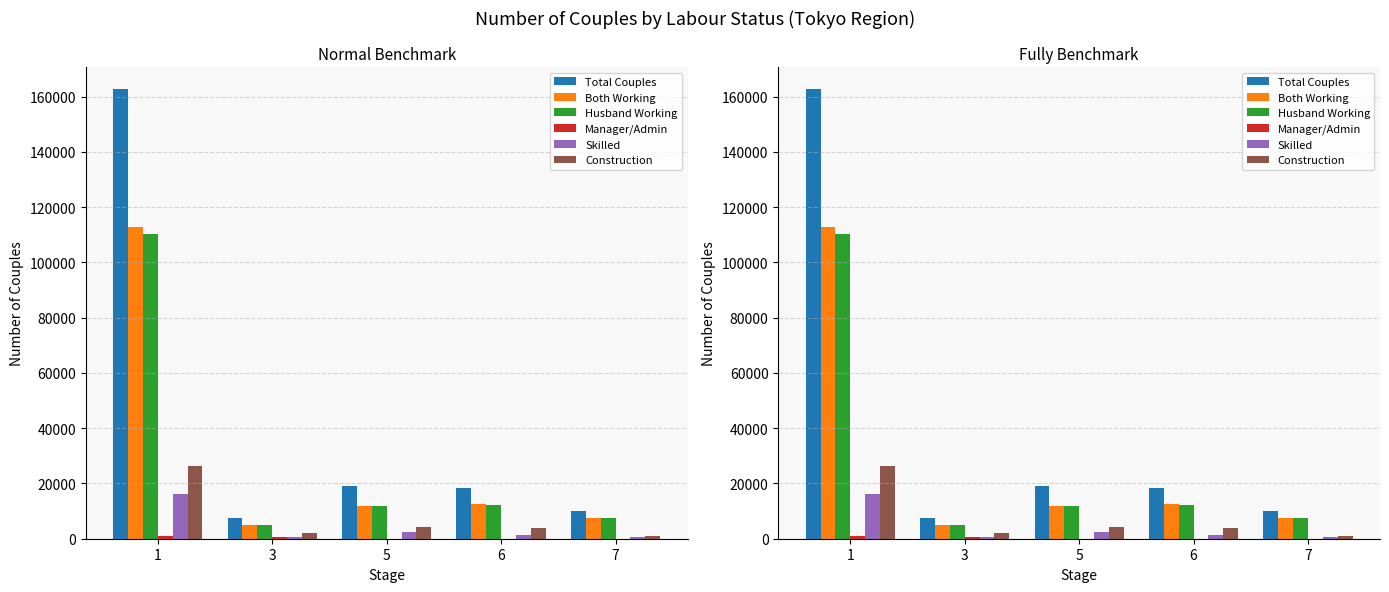

Are the bars horizontal?

No